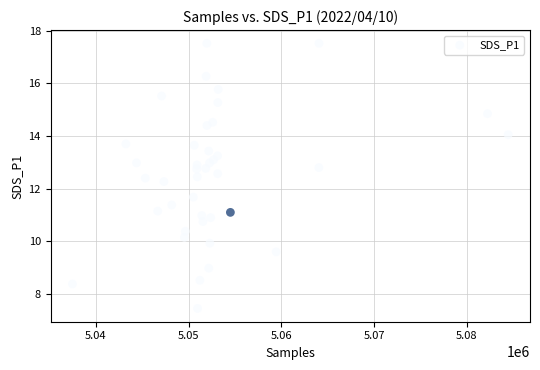

What is the range of X values (max minus min)?

46990.0